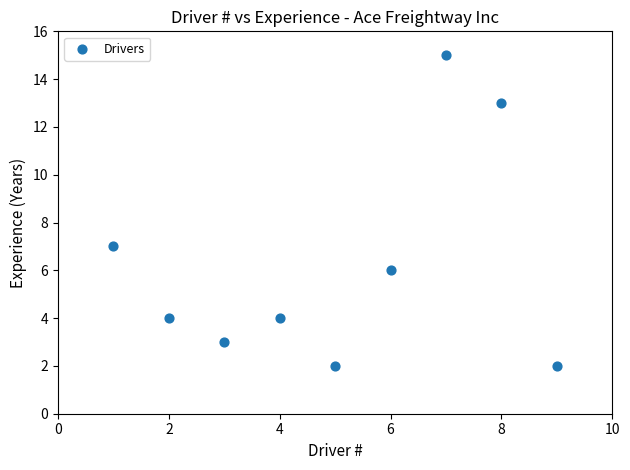

What Y value in the scatter plot is closest to 8?

7